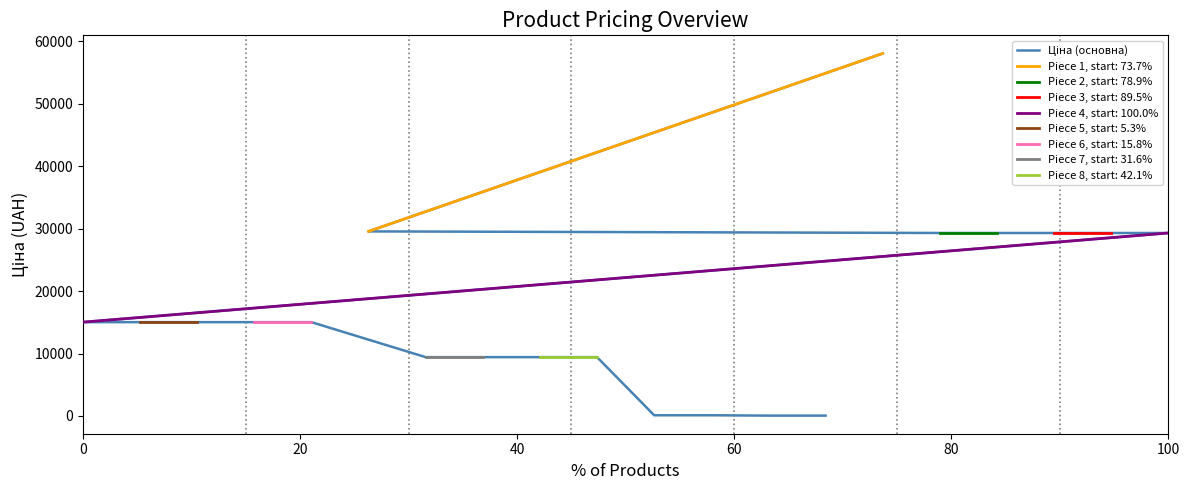

What is the sum of all values?

347163.9